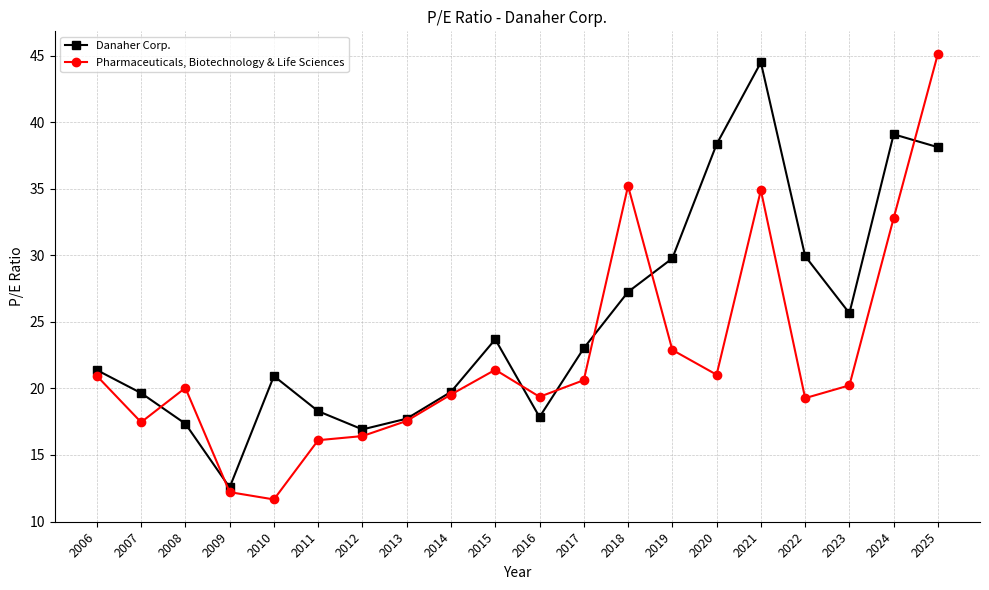

Rank the series by their maximum value, from lowest to highest.

Danaher Corp., Pharmaceuticals, Biotechnology & Life Sciences